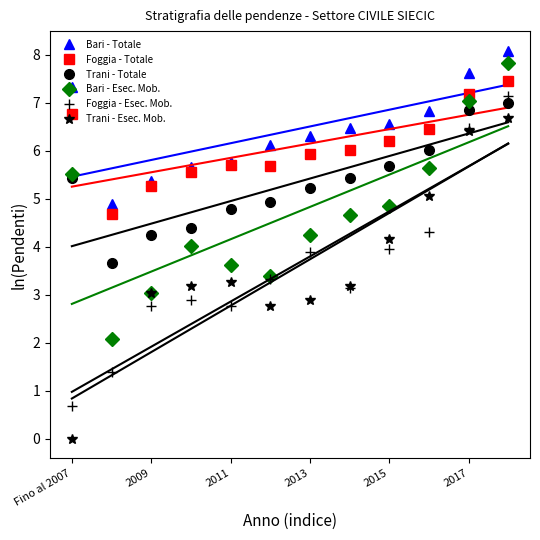

How many interior local valleys does the Bari - Esec. Mob. series have?

2